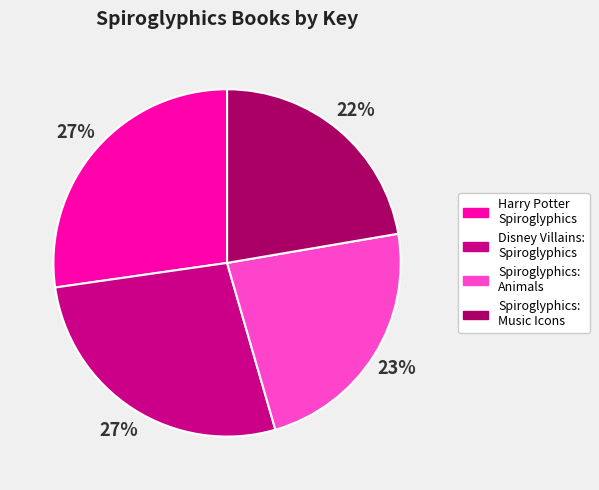

To the nearest percent, what is the difference between the largest and smallest slice percentages?

5%